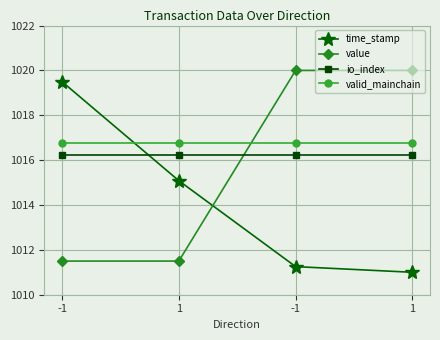

How many lines are shown in the chart?

4